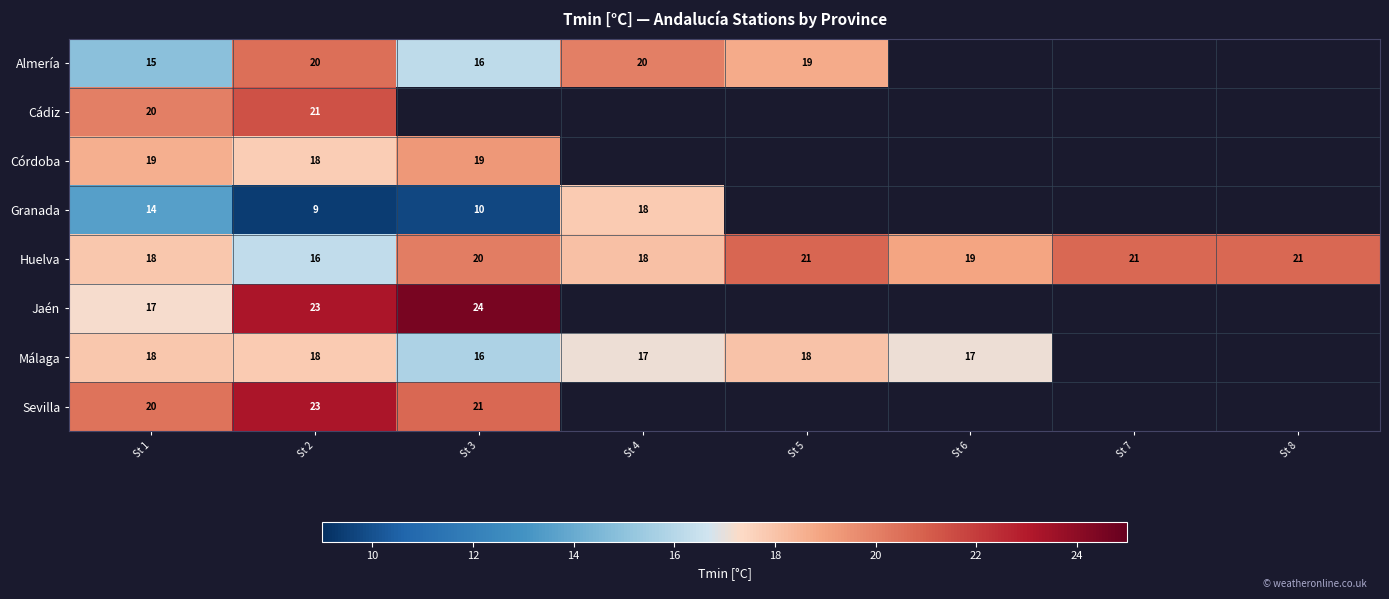

Which has a higher value, St 4 or St 5?

St 4